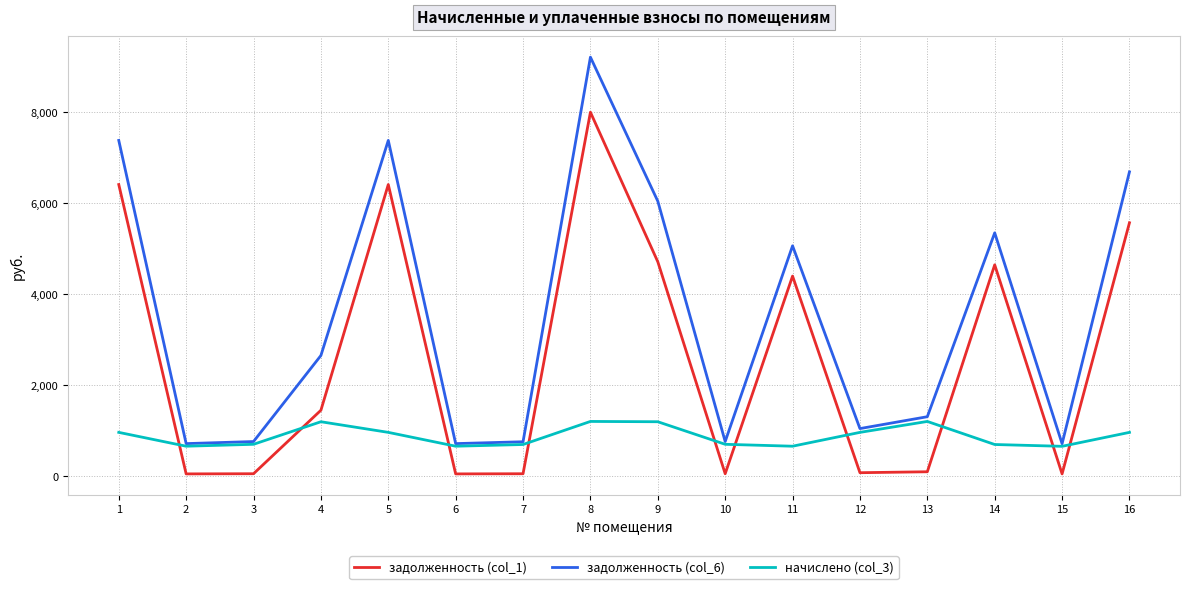

What is the average value of the начислено (col_3) series?

885.9